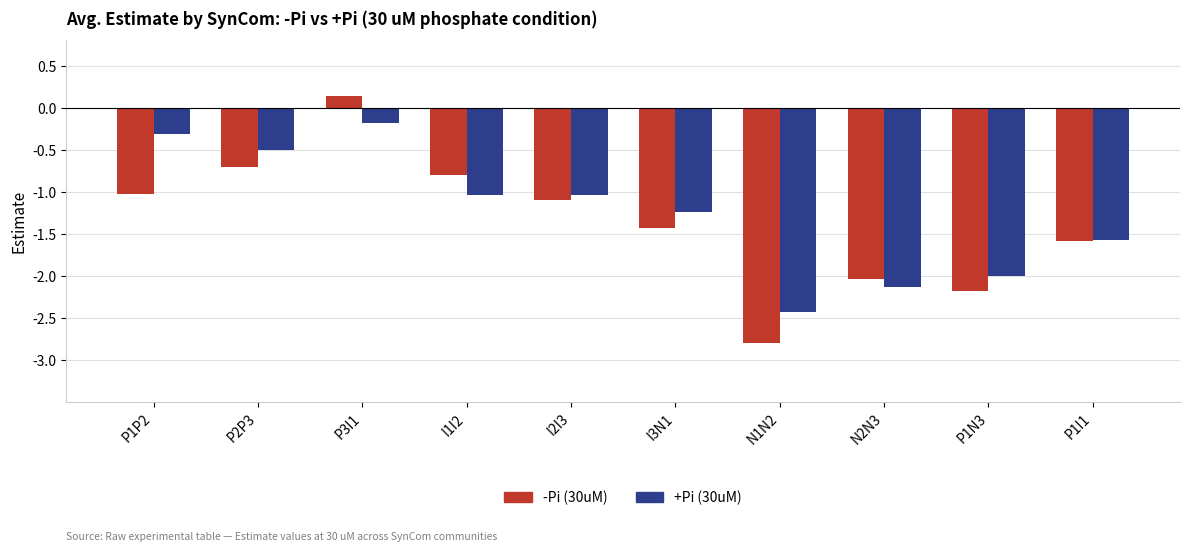

Which series has the largest total across all categories?

+Pi (30uM)